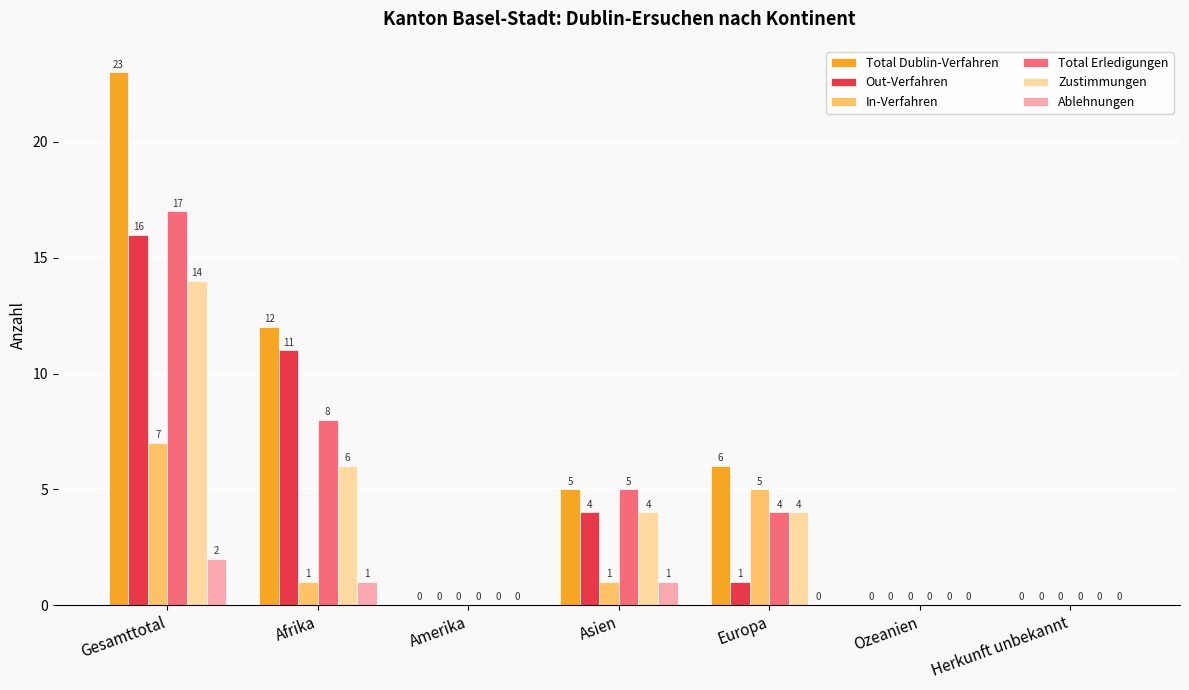

What is the highest value of the In-Verfahren series?

7